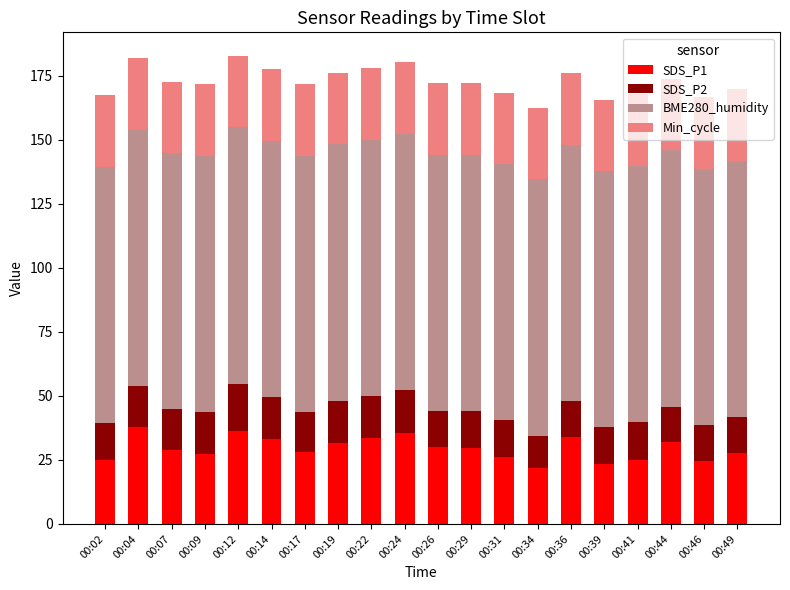

The SDS_P1 series shows 58.1 at 00:24. True or false?

False